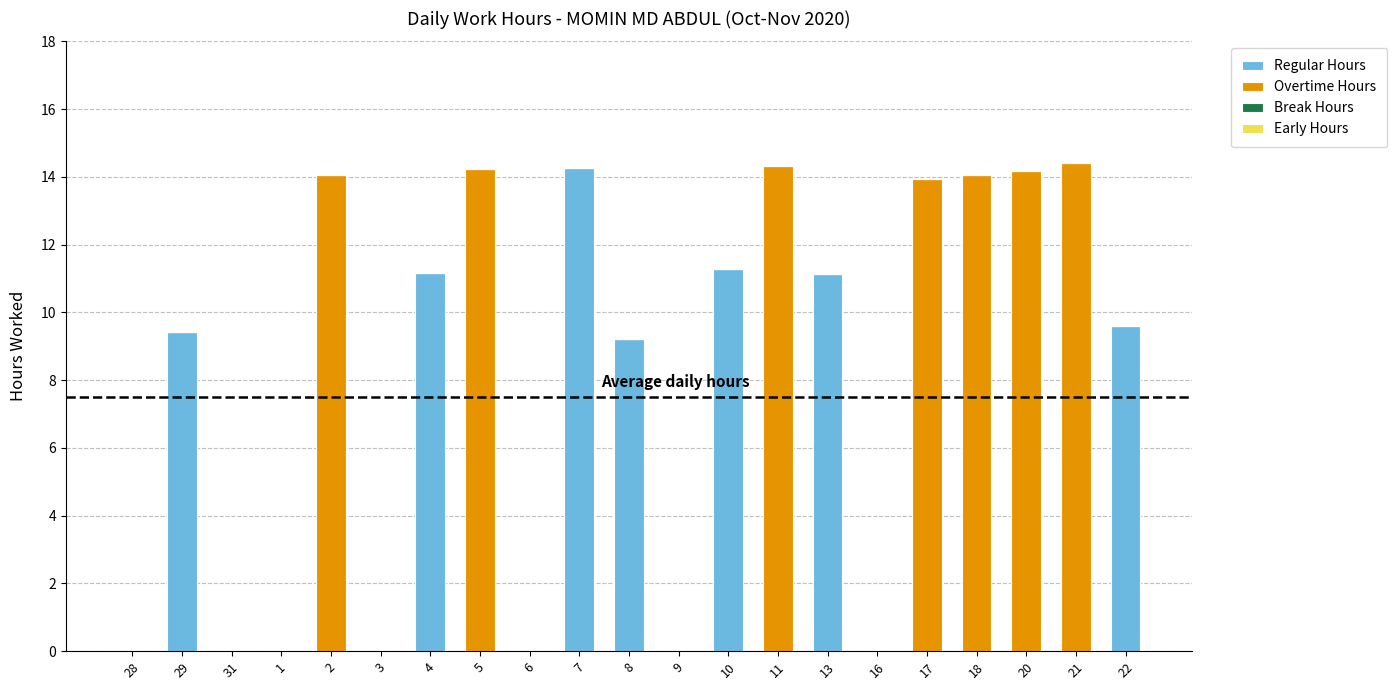

What is the total value across all series at 4?

11.2